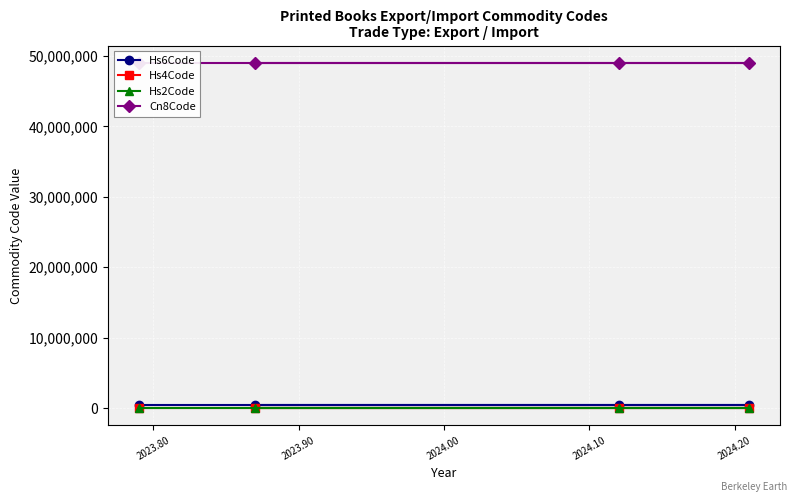

What are all the series names shown in the legend?

Hs6Code, Hs4Code, Hs2Code, Cn8Code